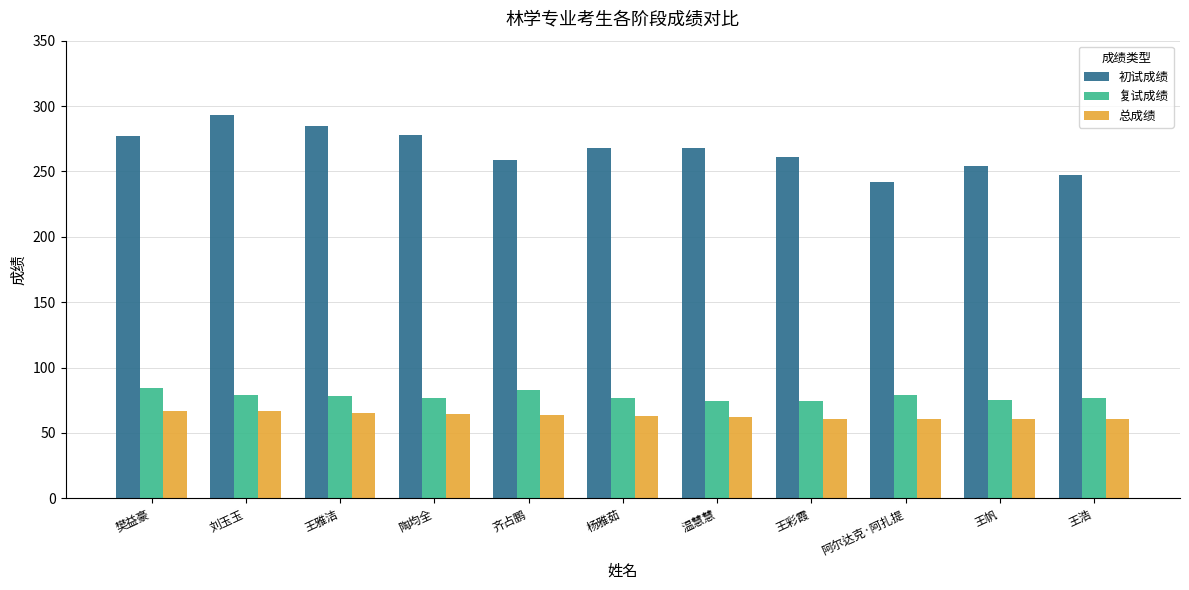

What is the label of the 1st bar from the left?

樊益豪